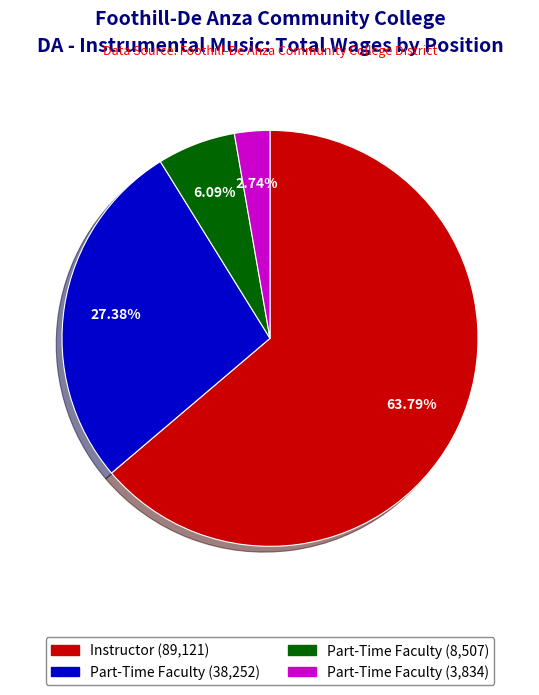

Is there any slice that represents more than half of the pie?

Yes